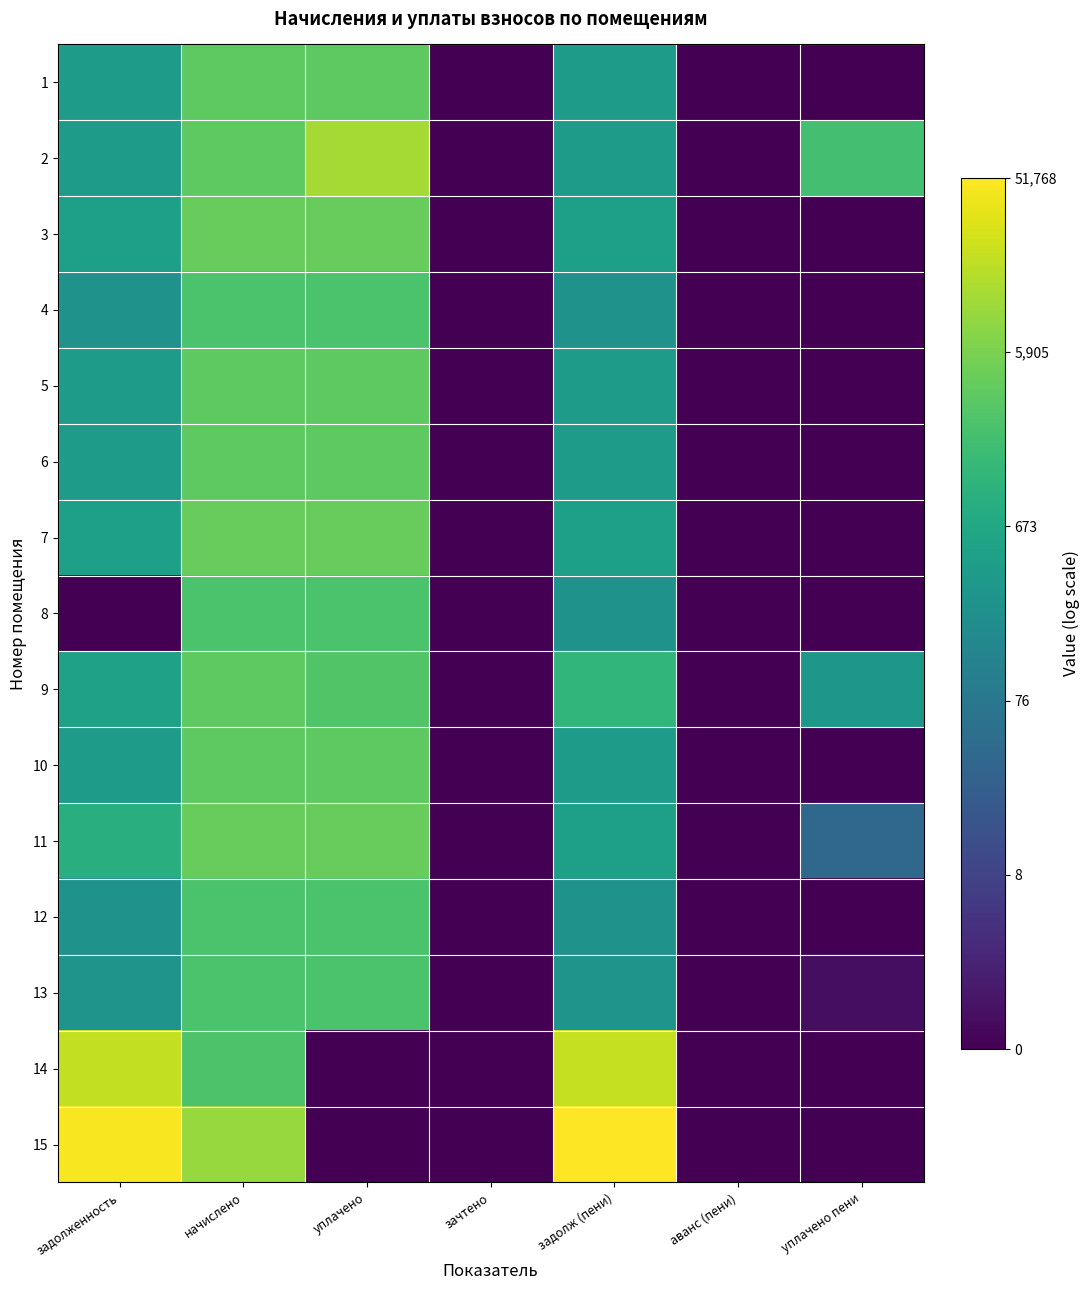

Reading right to left, list all the values displayed in this chart.

1: уплачено пени=0.0	аванс (пени)=0.0	задолж (пени)=6.0	зачтено=0.0	уплачено=8.2	начислено=8.2	задолженность=6.0
2: уплачено пени=7.6	аванс (пени)=0.0	задолж (пени)=6.0	зачтено=0.0	уплачено=9.4	начислено=8.2	задолженность=6.0
3: уплачено пени=0.0	аванс (пени)=0.0	задолж (пени)=6.1	зачтено=0.0	уплачено=8.3	начислено=8.3	задолженность=6.1
4: уплачено пени=0.0	аванс (пени)=0.0	задолж (пени)=5.6	зачтено=0.0	уплачено=7.8	начислено=7.8	задолженность=5.6
5: уплачено пени=0.0	аванс (пени)=0.0	задолж (пени)=6.0	зачтено=0.0	уплачено=8.1	начислено=8.1	задолженность=6.0
6: уплачено пени=0.0	аванс (пени)=0.0	задолж (пени)=6.0	зачтено=0.0	уплачено=8.1	начислено=8.1	задолженность=6.0
7: уплачено пени=0.0	аванс (пени)=0.0	задолж (пени)=6.1	зачтено=0.0	уплачено=8.3	начислено=8.3	задолженность=6.1
8: уплачено пени=0.0	аванс (пени)=0.0	задолж (пени)=5.6	зачтено=0.0	уплачено=7.8	начислено=7.8	задолженность=0.0
9: уплачено пени=5.7	аванс (пени)=0.0	задолж (пени)=7.1	зачтено=0.0	уплачено=7.9	начислено=8.1	задолженность=6.2
10: уплачено пени=0.0	аванс (пени)=0.0	задолж (пени)=6.0	зачтено=0.0	уплачено=8.2	начислено=8.2	задолженность=6.0
11: уплачено пени=3.6	аванс (пени)=0.0	задолж (пени)=6.1	зачтено=0.0	уплачено=8.3	начислено=8.3	задолженность=6.9
12: уплачено пени=0.0	аванс (пени)=0.0	задолж (пени)=5.6	зачтено=0.0	уплачено=7.8	начислено=7.8	задолженность=5.6
13: уплачено пени=0.4	аванс (пени)=0.0	задолж (пени)=5.6	зачтено=0.0	уплачено=7.8	начислено=7.8	задолженность=5.6
14: уплачено пени=0.0	аванс (пени)=0.0	задолж (пени)=9.9	зачтено=0.0	уплачено=0.0	начислено=7.8	задолженность=9.9
15: уплачено пени=0.0	аванс (пени)=0.0	задолж (пени)=10.9	зачтено=0.0	уплачено=0.0	начислено=9.2	задолженность=10.8